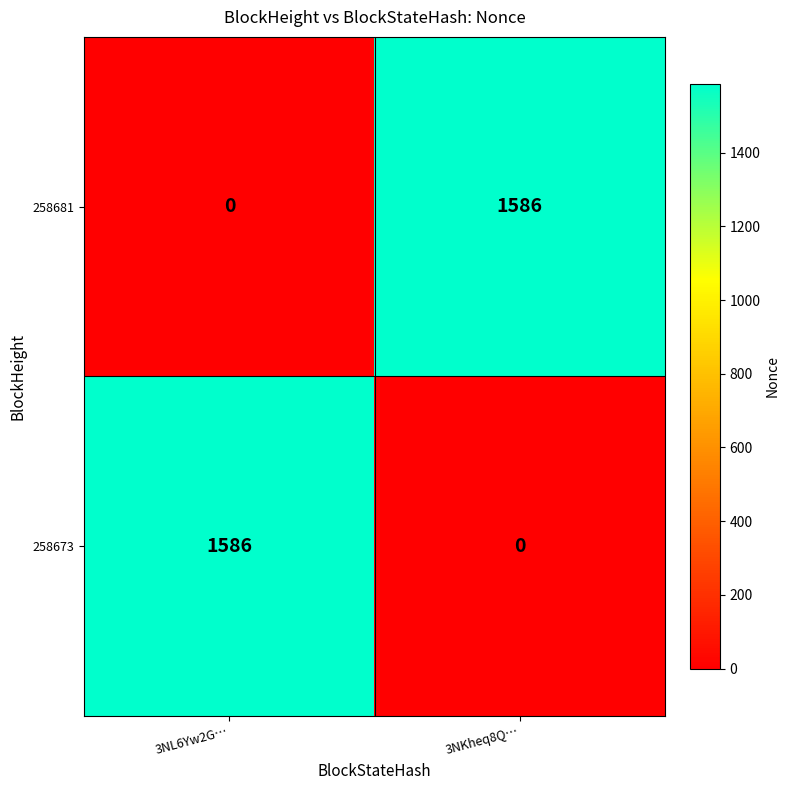

Reading left to right, transcribe all the data shown in this chart.

258681: 3NL6Yw2G…=0	3NKheq8Q…=1586
258673: 3NL6Yw2G…=1586	3NKheq8Q…=0